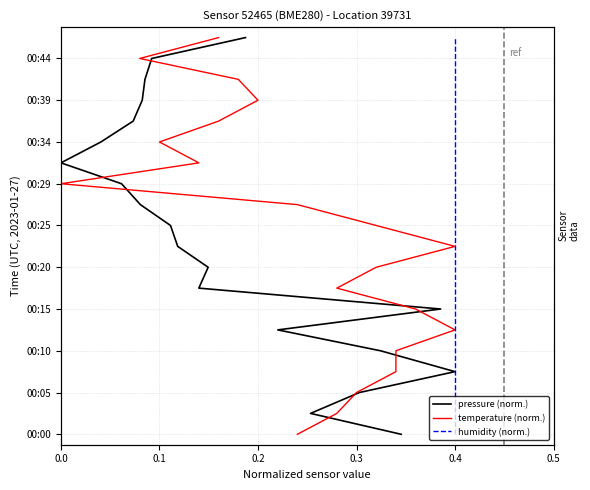

Reading left to right, transcribe all the data shown in this chart.

pressure (norm.): 0	1	2	3	4	5	6	7	8	9	10	11	12	13	14	15	16	17	18	19
temperature (norm.): 0	1	2	3	4	5	6	7	8	9	10	11	12	13	14	15	16	17	18	19
humidity (norm.): 0	1	2	3	4	5	6	7	8	9	10	11	12	13	14	15	16	17	18	19